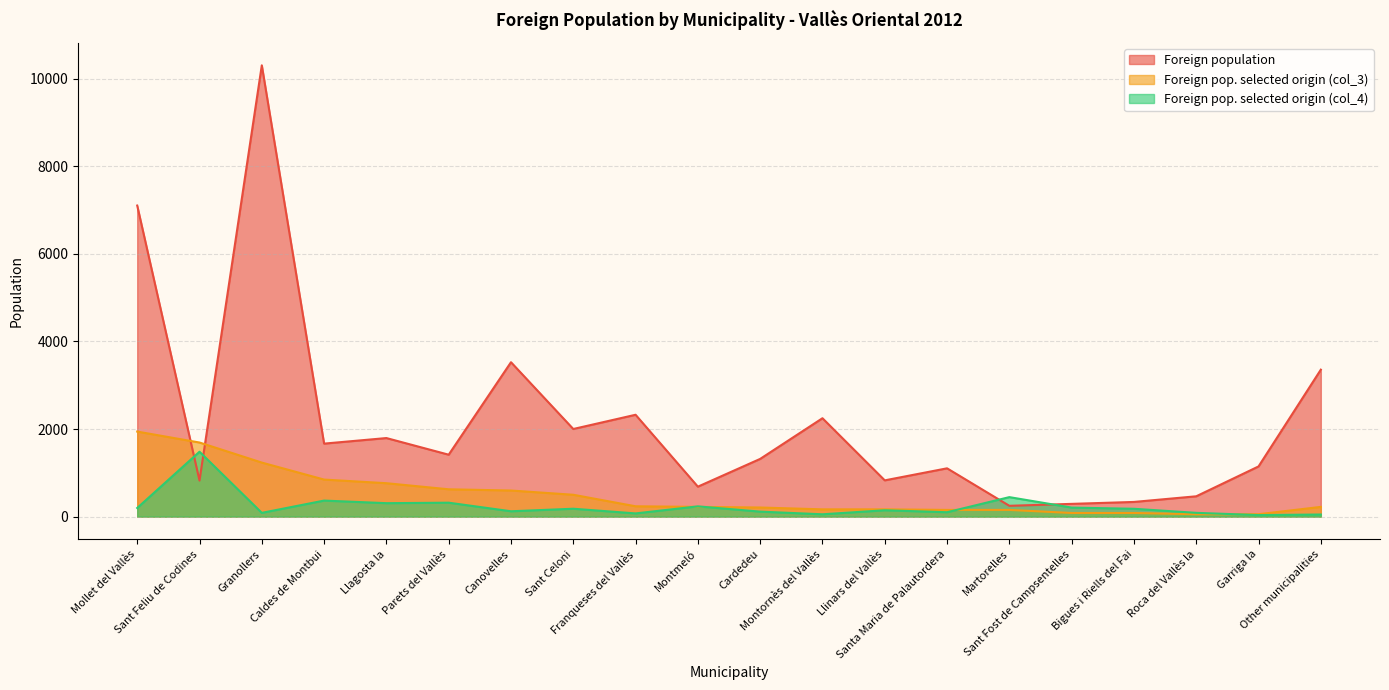

Which category has the highest value in the Foreign population series?

Granollers